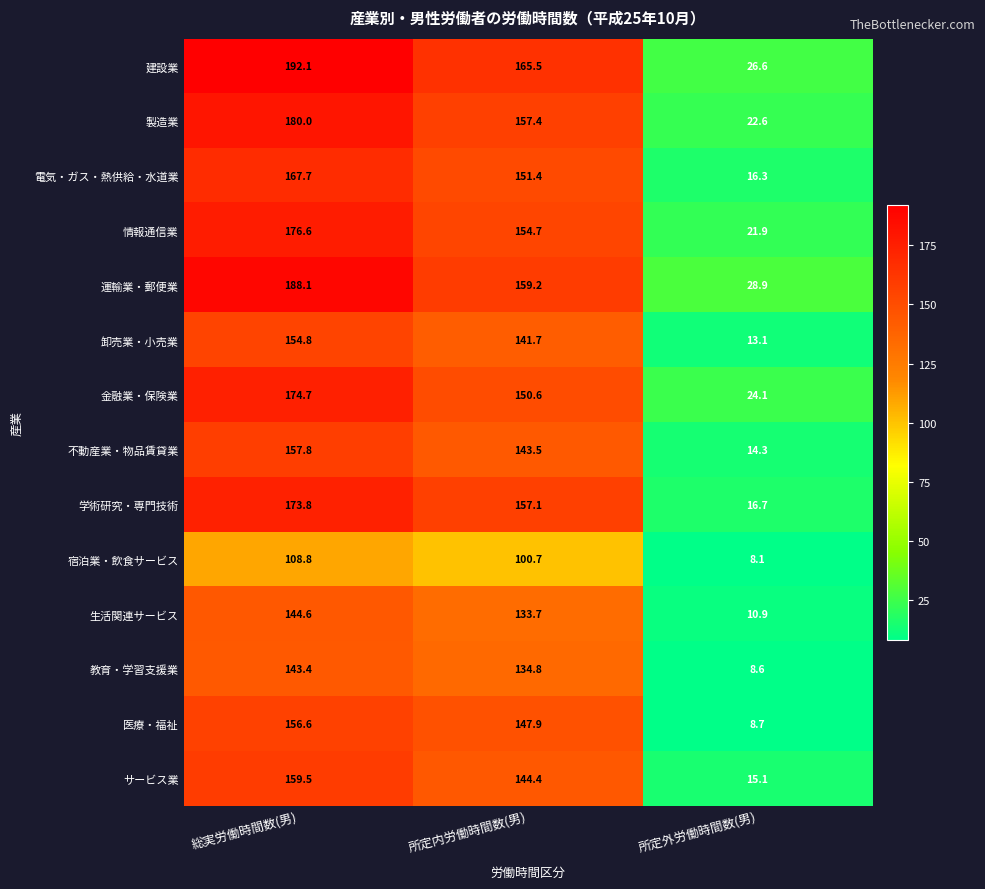

At which label does 建設業 reach its peak?

総実労働時間数(男)